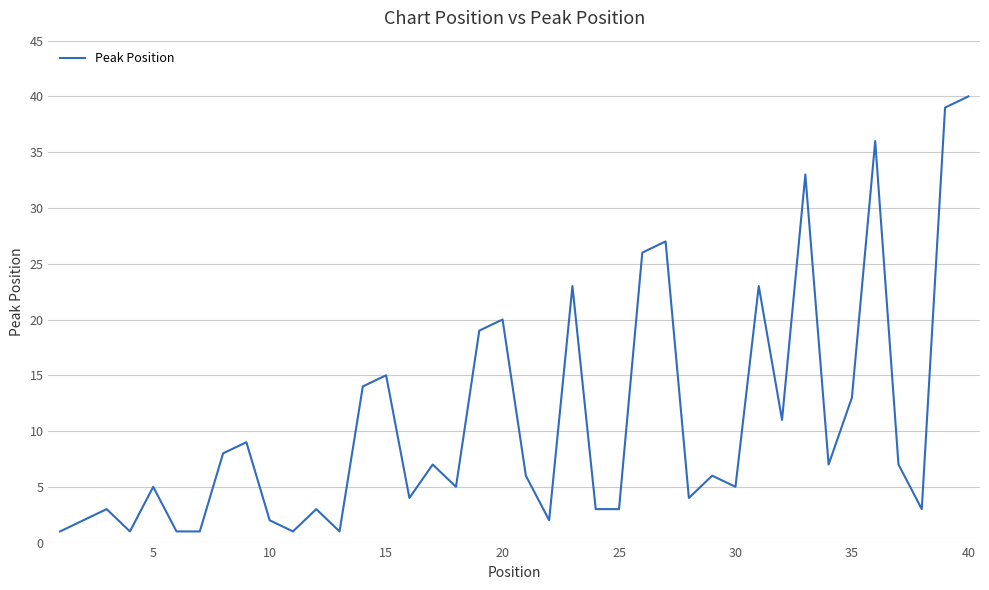

What is the difference between the maximum and minimum values?

39